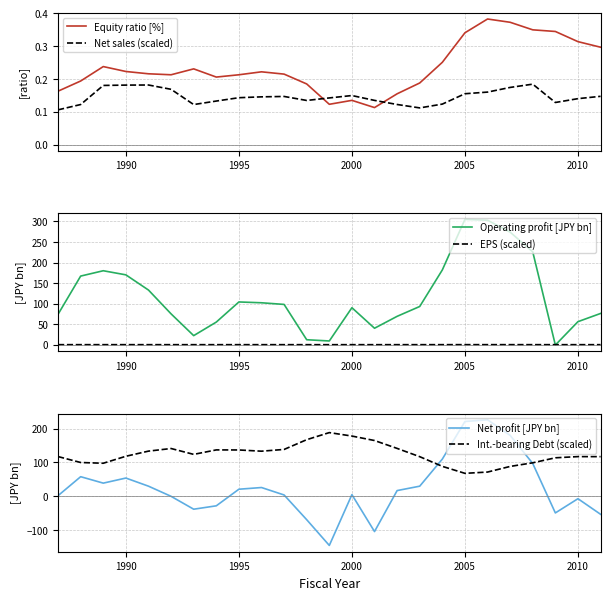

How many lines are shown in the chart?

6